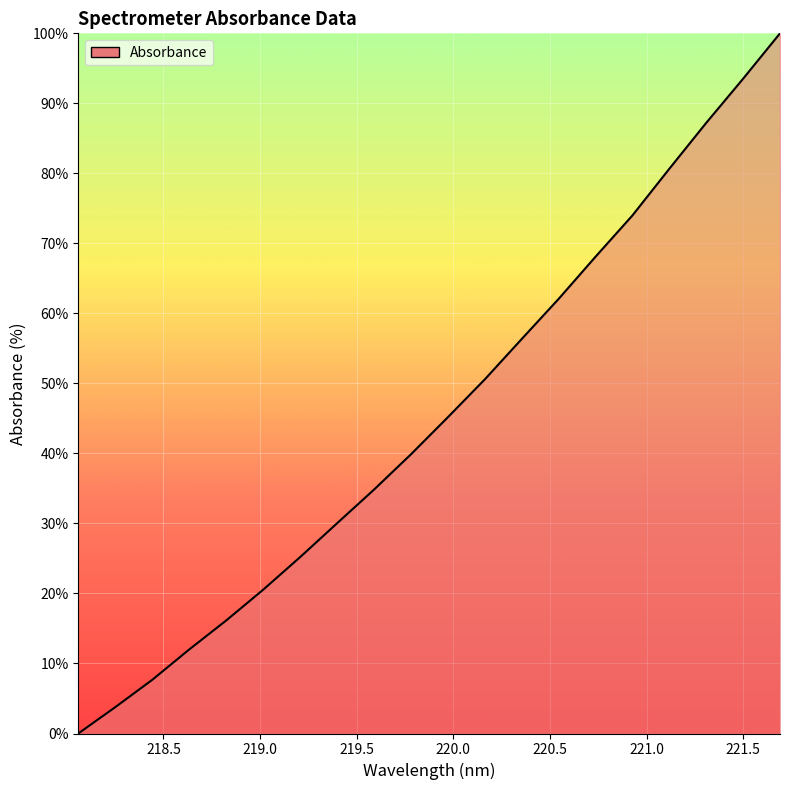

What is the difference between the maximum and minimum values?

100.0